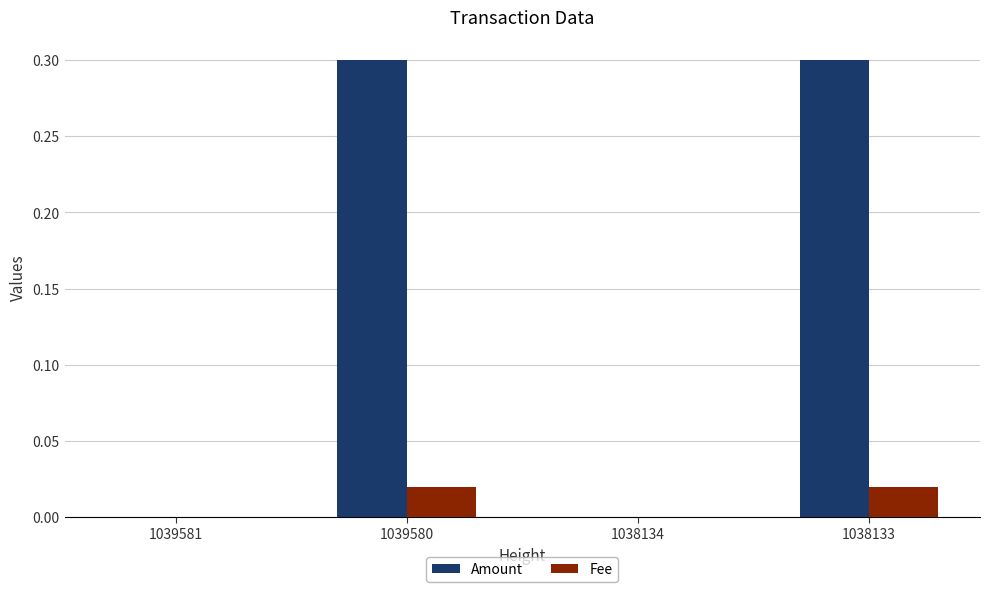

Is the value of Amount at 1038133 greater than the value of Fee at 1039580?

Yes